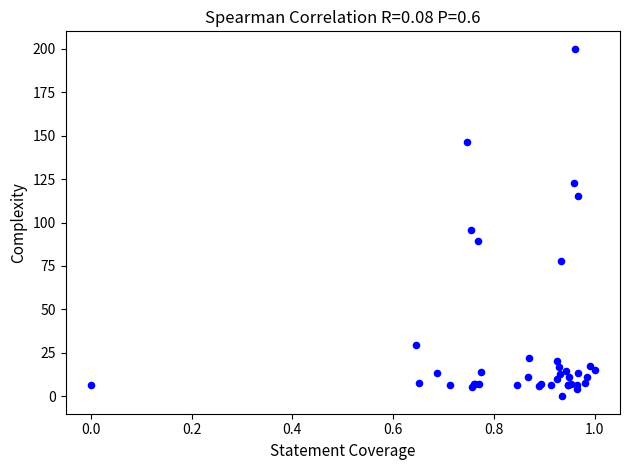

What Y value in the scatter plot is closest to 100?

95.6